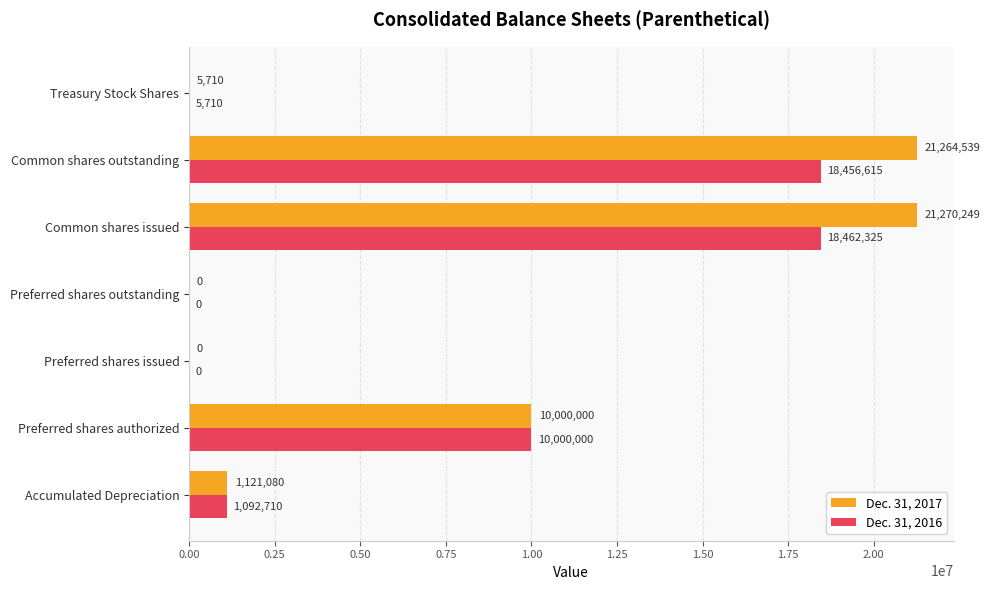

Between Accumulated Depreciation and Common shares issued, which series saw the biggest shift?

Dec. 31, 2017